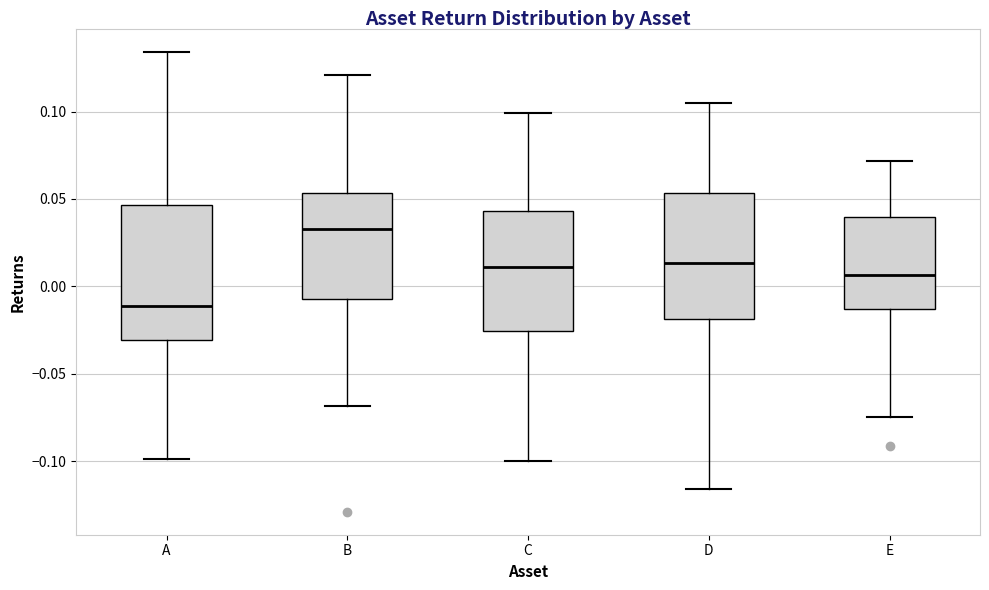

Which box's median line is the highest?

B